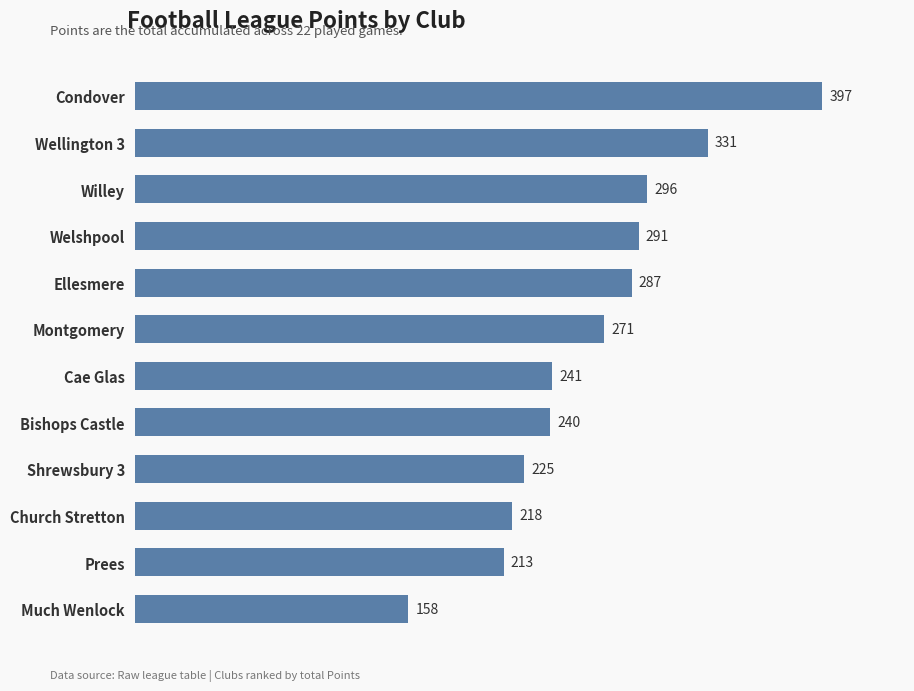

True or false: the data shows 416 at Montgomery.

False